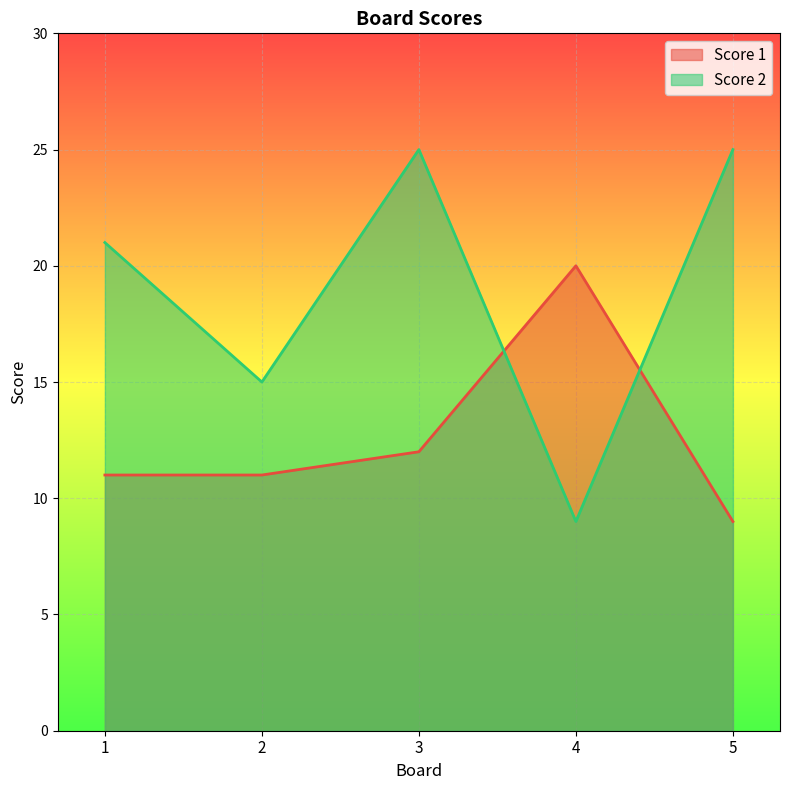

Reading left to right, list all the values displayed in this chart.

Score 1: 11	11	12	20	9
Score 2: 21	15	25	9	25